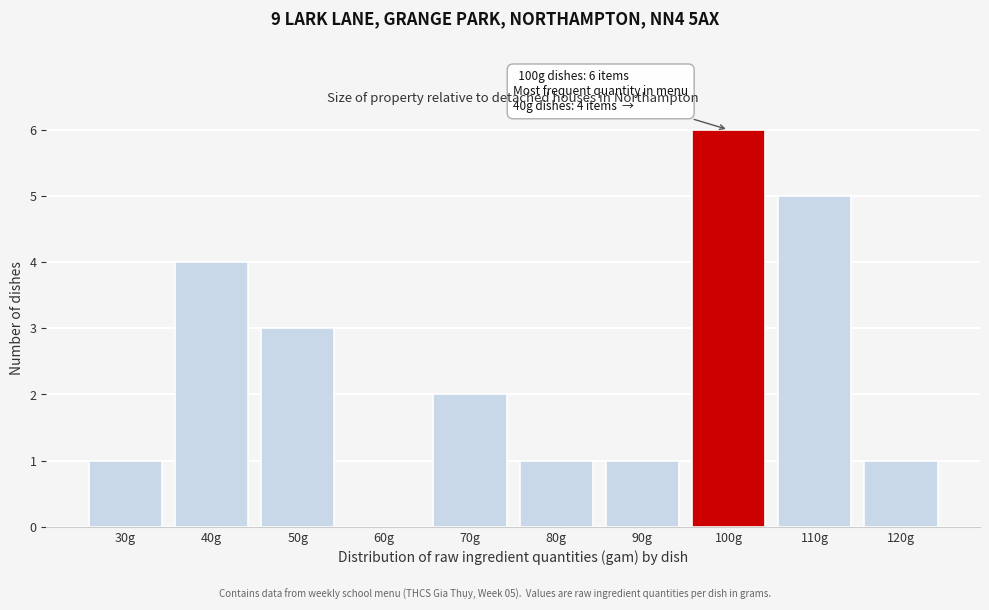

Reading right to left, extract all data points from this chart.

120g=1	110g=5	100g=6	90g=1	80g=1	70g=2	60g=0	50g=3	40g=4	30g=1